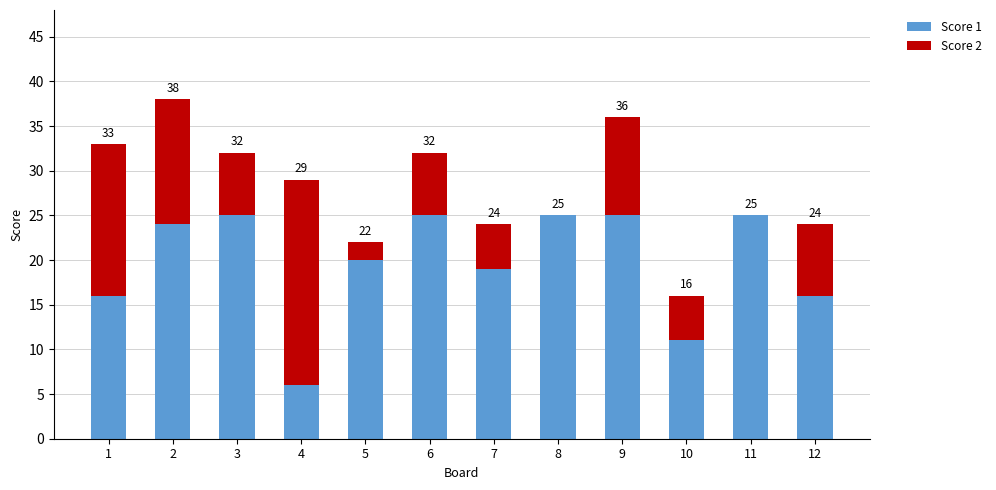

What is the difference between the Score 2 values at 3 and 2?

7